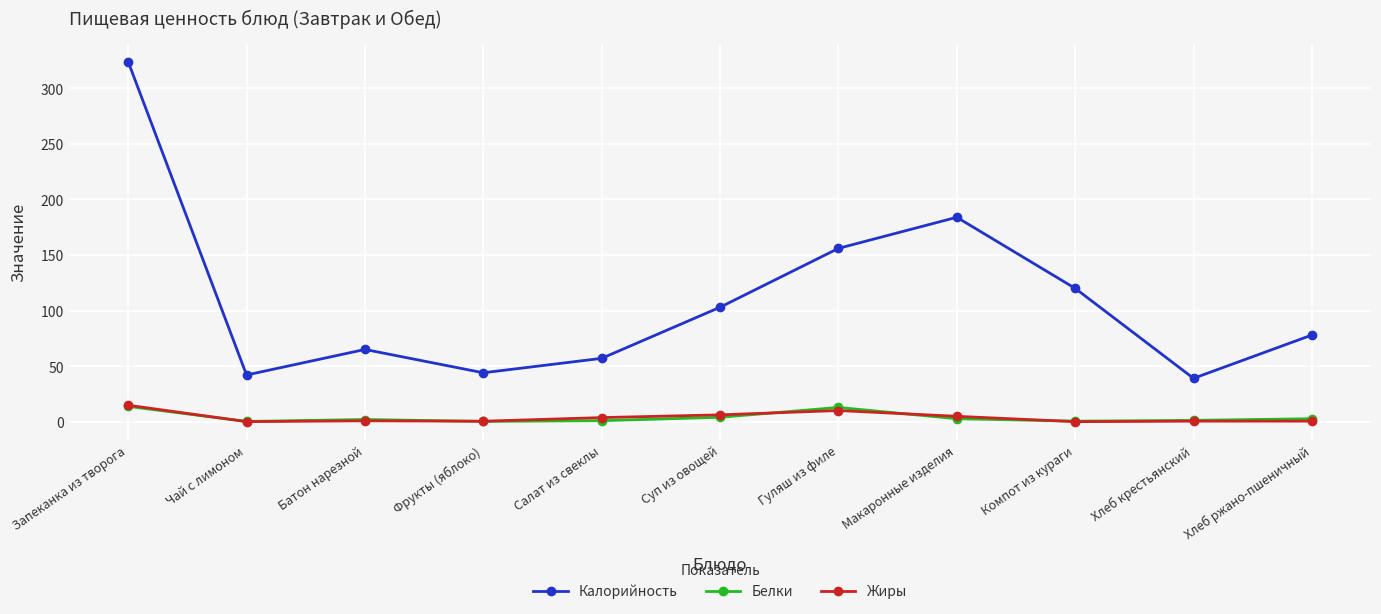

How many interior local valleys does the Калорийность series have?

3